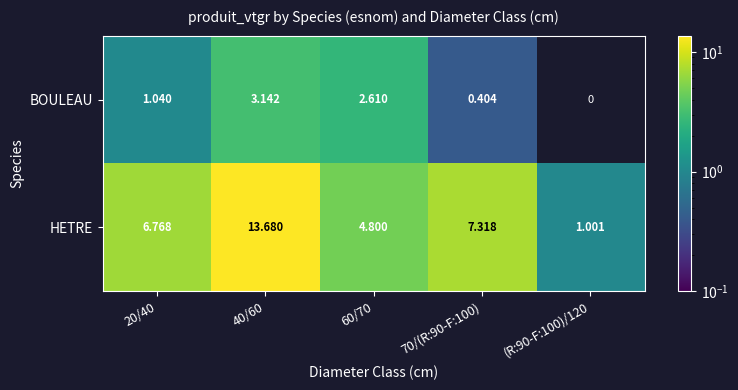

Which series has the largest range (max minus min)?

HETRE